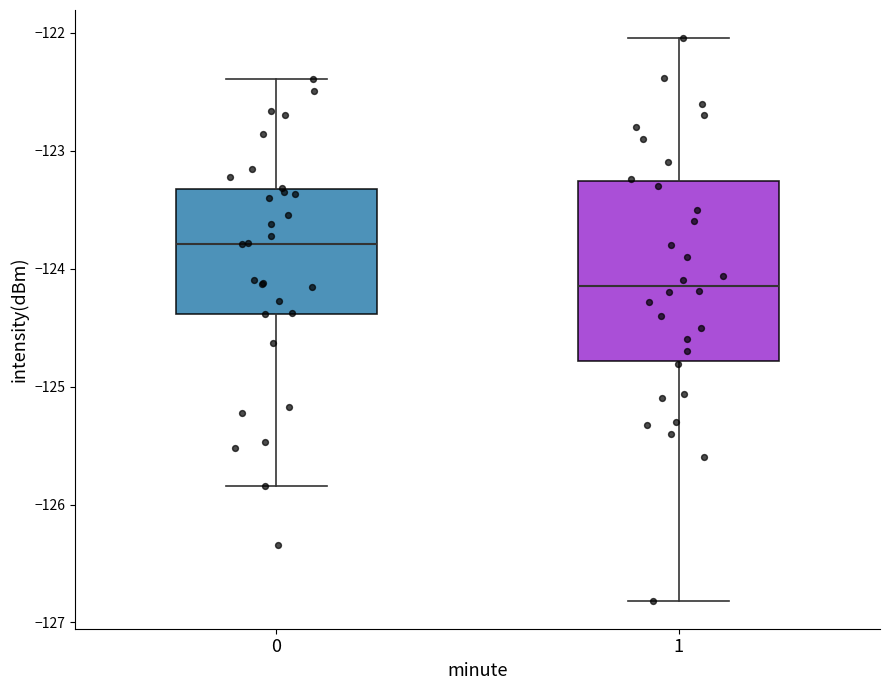

Reading left to right, read every box against the y-axis: the position of its median line, the range the box covers, and the ends of its whiskers. The values are not printed on the chart, so give them approximately, as read against the axis.

0: median -123.8, box -124.4 to -123.3, whiskers -125.8 to -122.4
1: median -124.1, box -124.8 to -123.3, whiskers -126.8 to -122.0